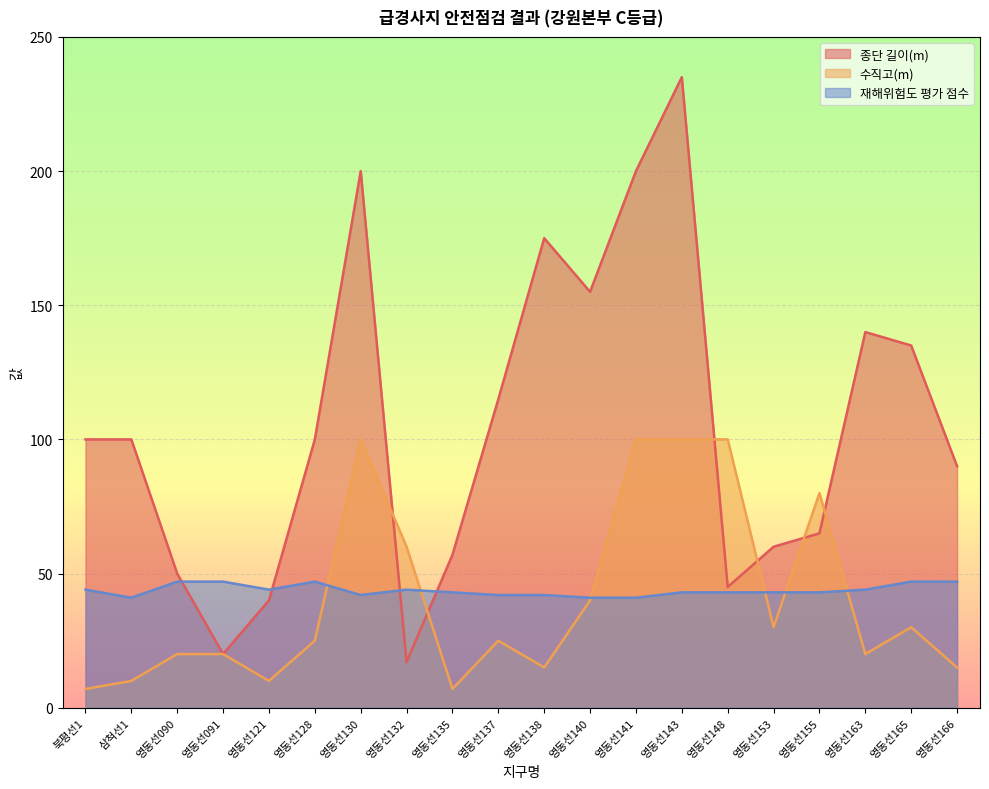

What is the lowest value of the 종단 길이(m) series?

17